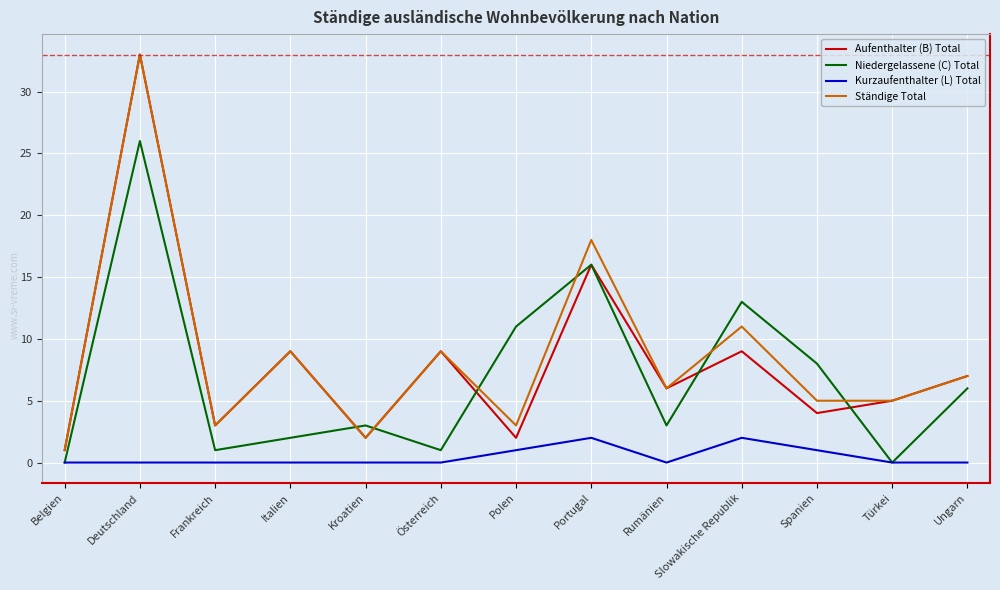

What are all the series names shown in the legend?

Aufenthalter (B) Total, Niedergelassene (C) Total, Kurzaufenthalter (L) Total, Ständige Total